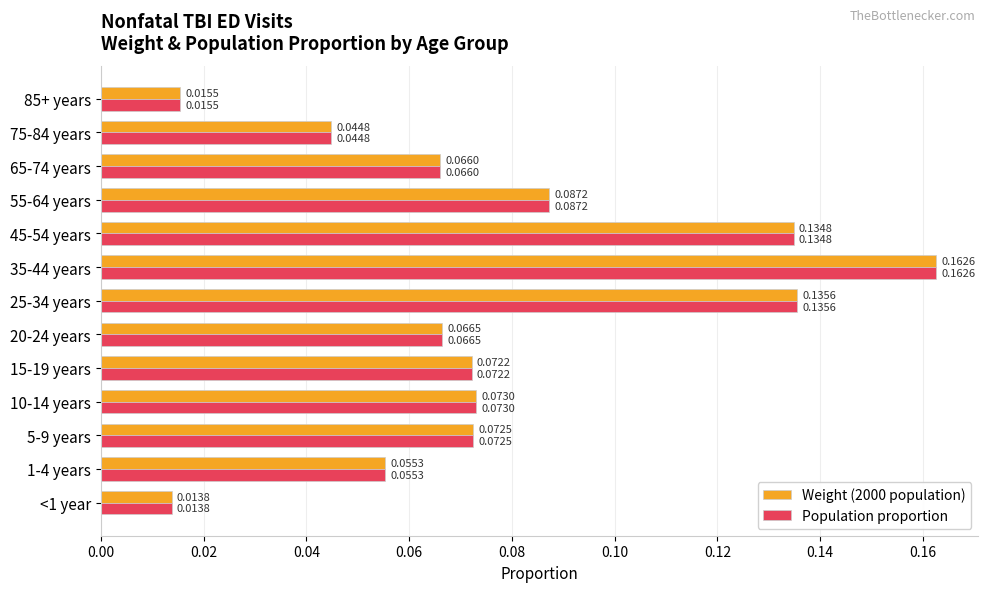

What is the total value across all series at 45-54 years?

0.3